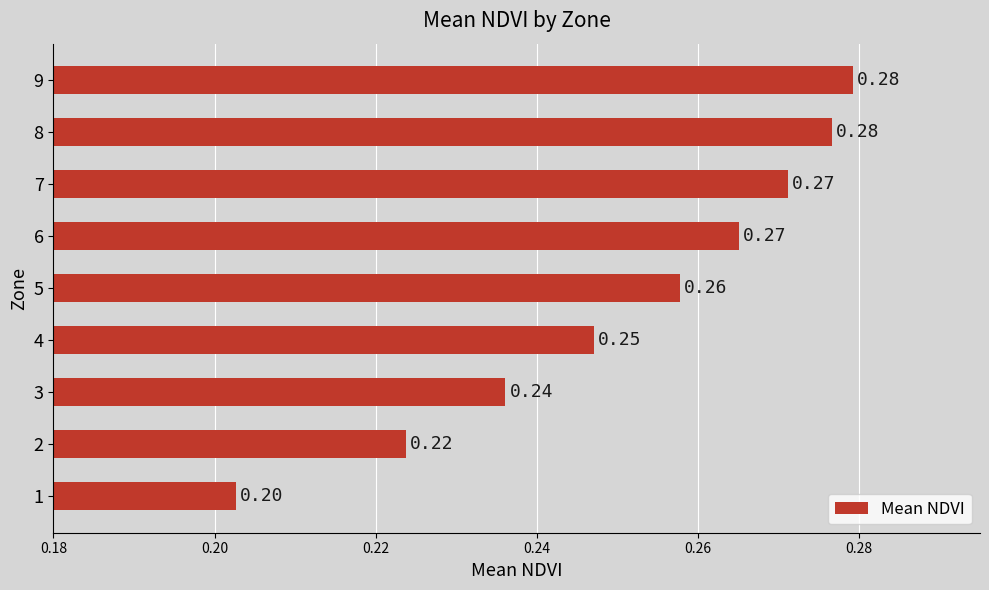

What is the difference between the maximum and minimum values?

0.1